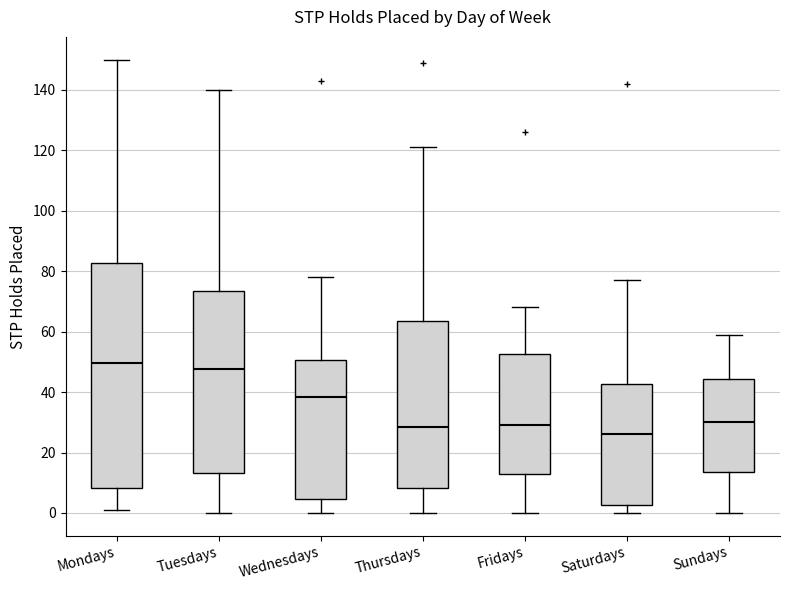

Reading left to right, read every box against the y-axis: the position of its median line, the range the box covers, and the ends of its whiskers. The values are not printed on the chart, so give them approximately, as read against the axis.

Mondays: median 50, box 8 to 82, whiskers 2 to 150
Tuesdays: median 48, box 14 to 74, whiskers 0 to 140
Wednesdays: median 38, box 4 to 50, whiskers 0 to 78
Thursdays: median 28, box 8 to 64, whiskers 0 to 122
Fridays: median 30, box 12 to 52, whiskers 0 to 68
Saturdays: median 26, box 2 to 42, whiskers 0 to 78
Sundays: median 30, box 14 to 44, whiskers 0 to 60